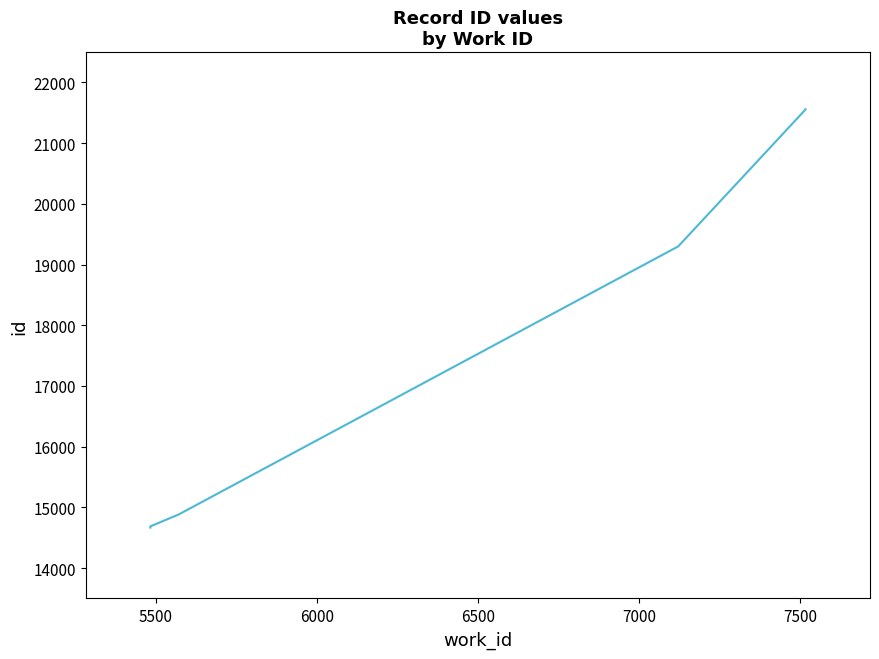

The chart shows a value of 9609 at 9. True or false?

False